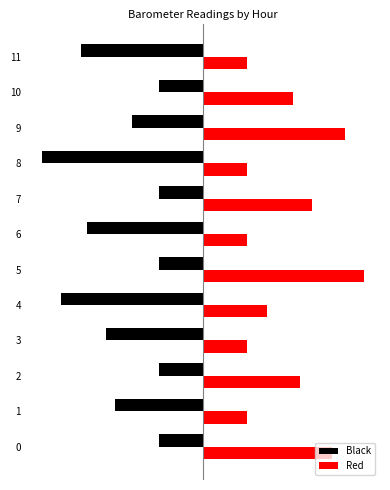

Rank the categories by Red value from highest to lowest.

5, 9, 0, 7, 2, 10, 4, 1, 3, 6, 8, 11